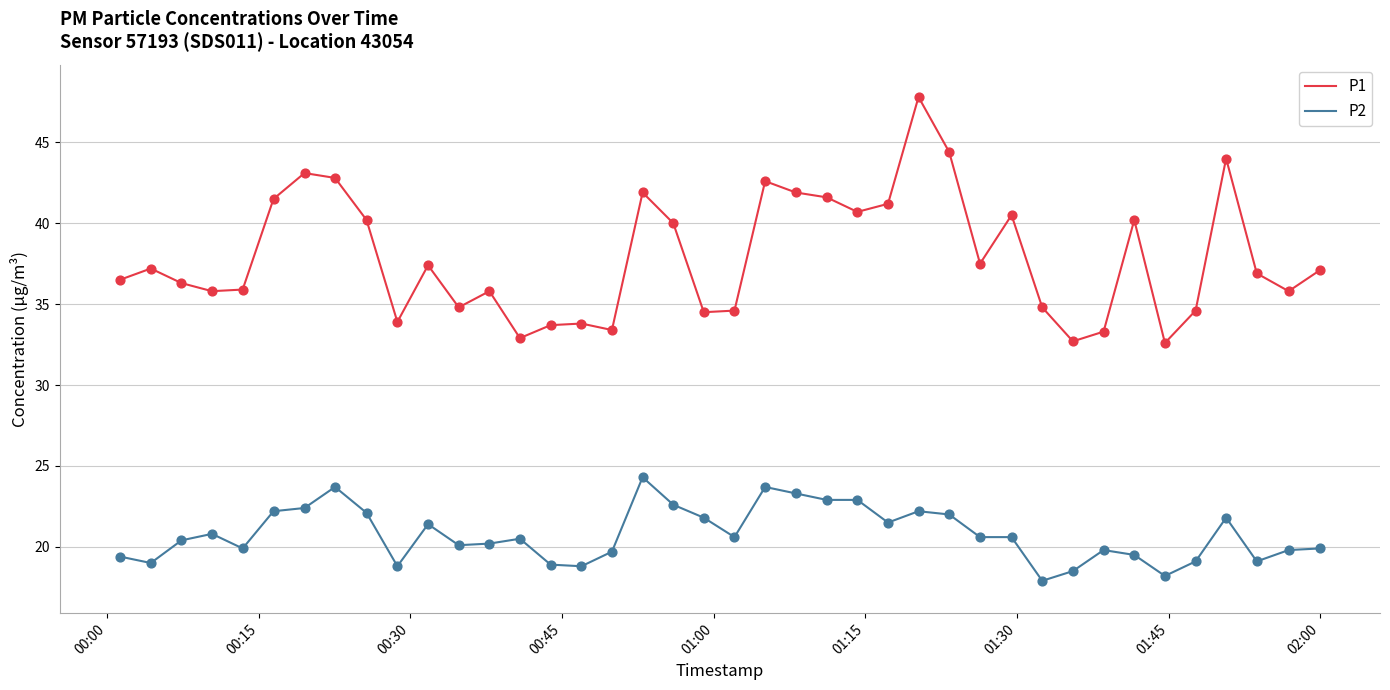

Which series has the largest total across all categories?

P1